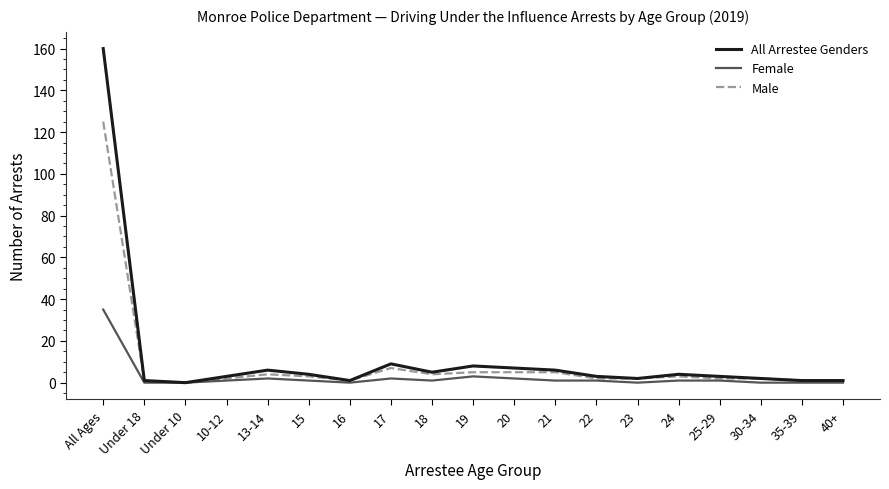

At which category does All Arrestee Genders reach its first local peak?

13-14